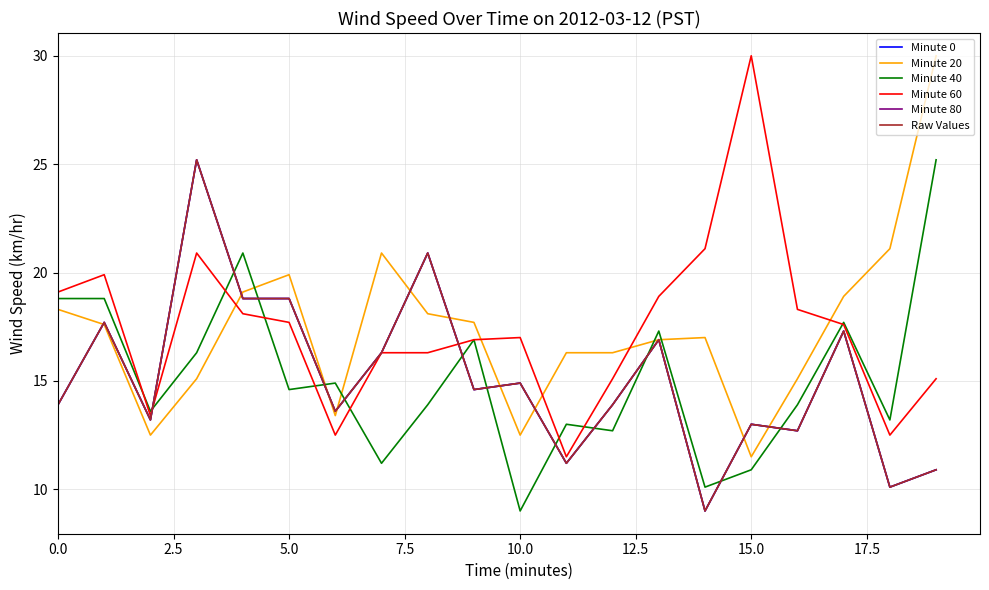

Does the chart display data point markers on the line(s)?

No